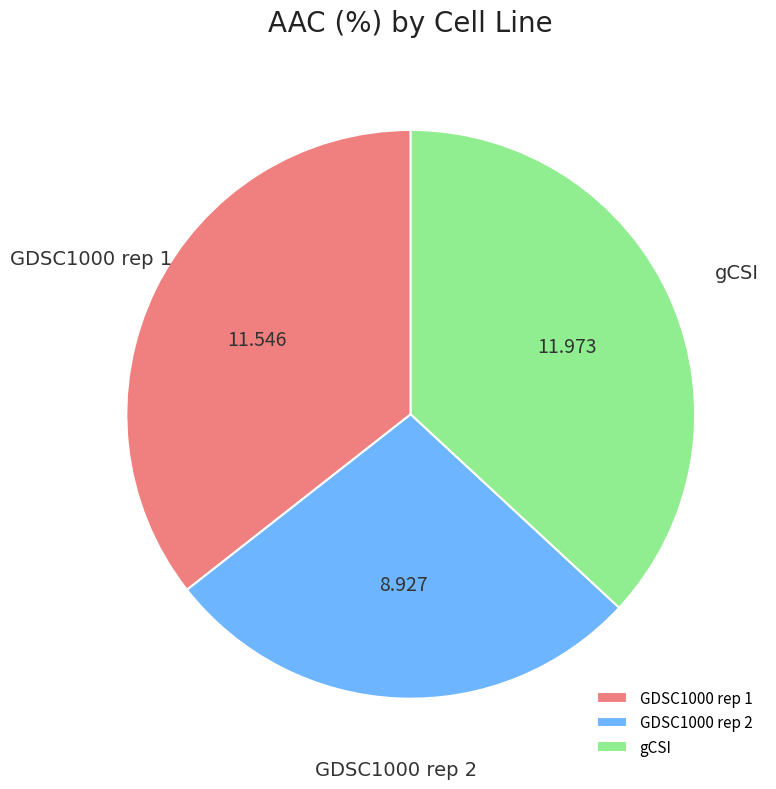

Does GDSC1000 rep 2 account for over 50% of the chart?

No